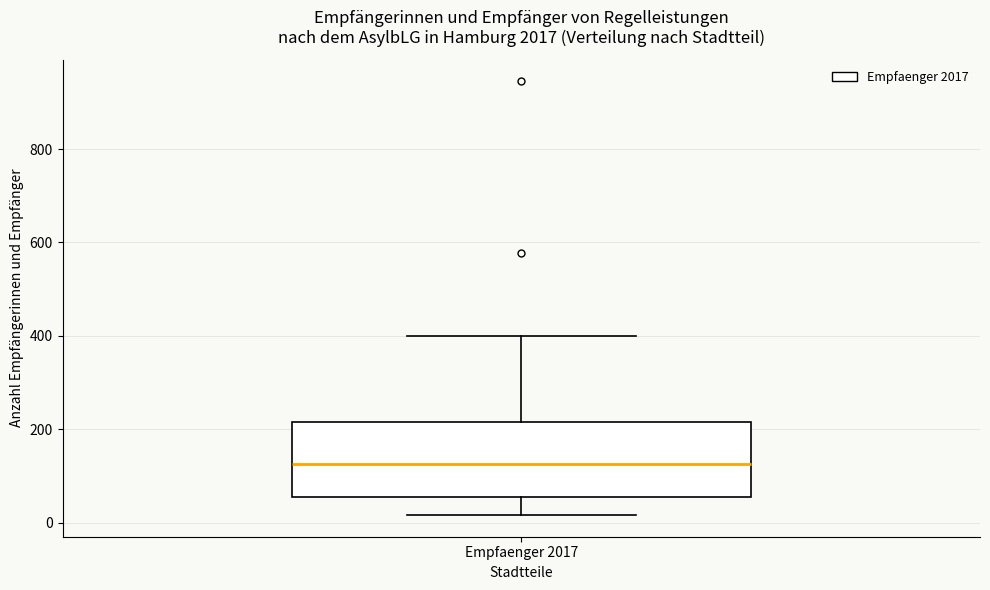

Read this box plot against the y-axis: the position of the median line, the range covered by the box, and the ends of both whiskers. The values are not printed on the chart, so give them approximately, as read against the axis.

median 120, box 60 to 220, whiskers 20 to 400